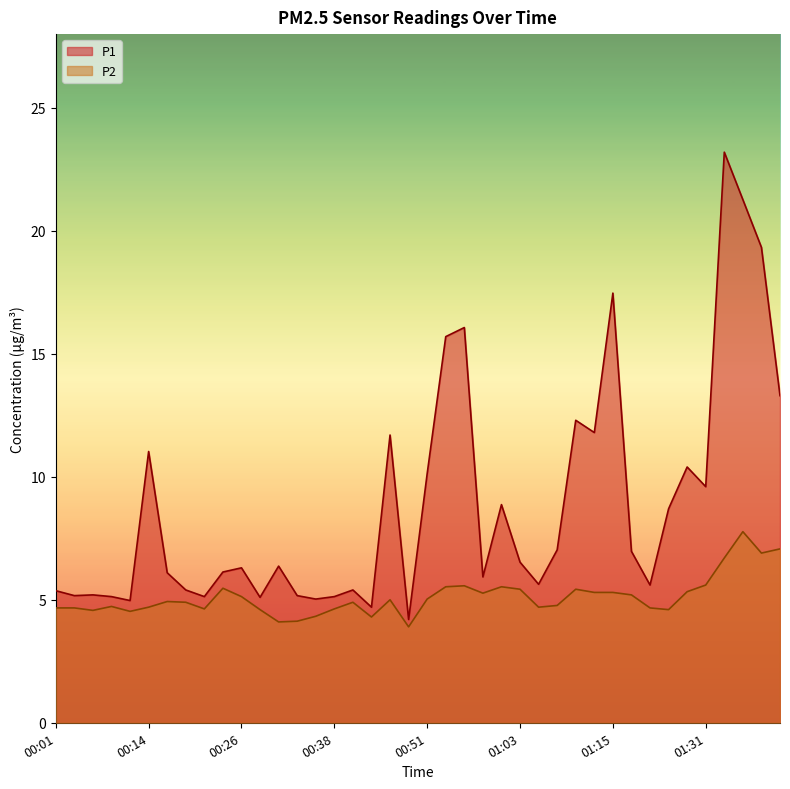

What is the difference between the highest and lowest values at 00:48?

0.3